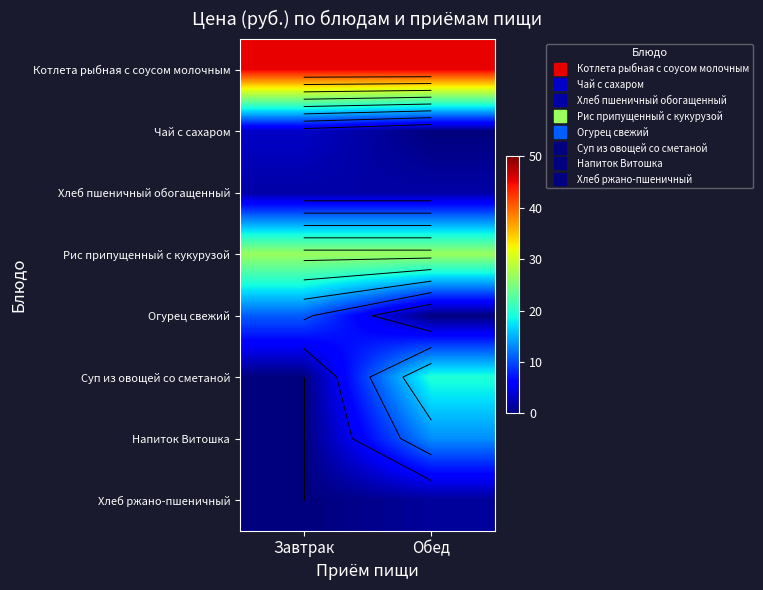

What is the sum of all Хлеб пшеничный обогащенный values?

3.5